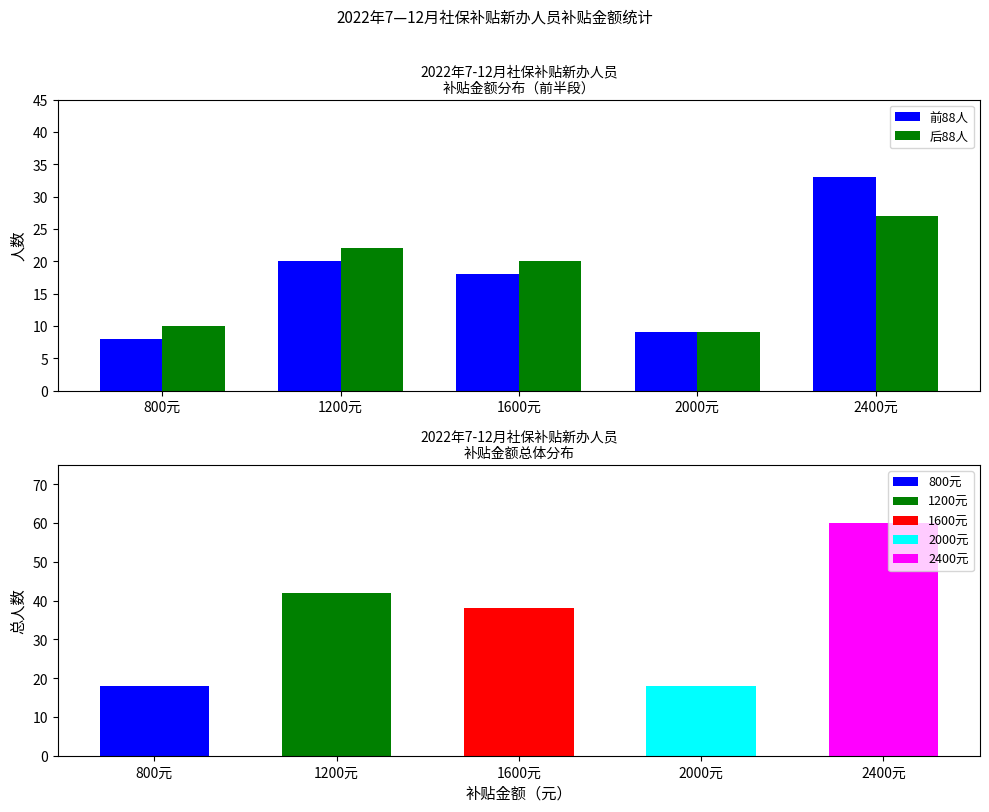

True or false: 后88人 has a value of 27 at 2400元.

True